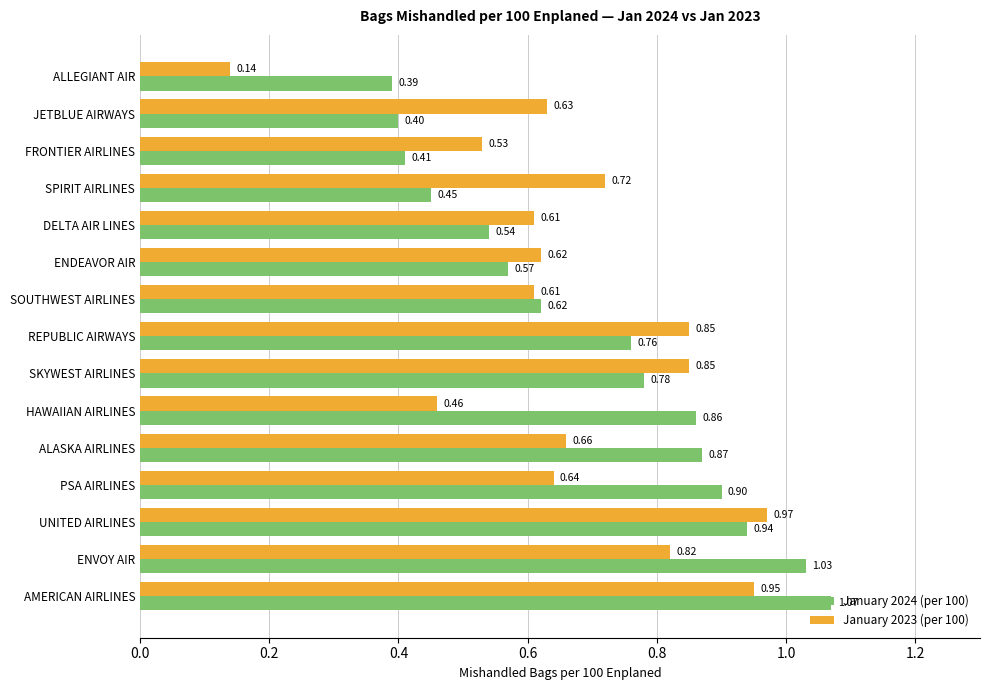

At which label does January 2024 (per 100) reach its minimum?

ALLEGIANT AIR